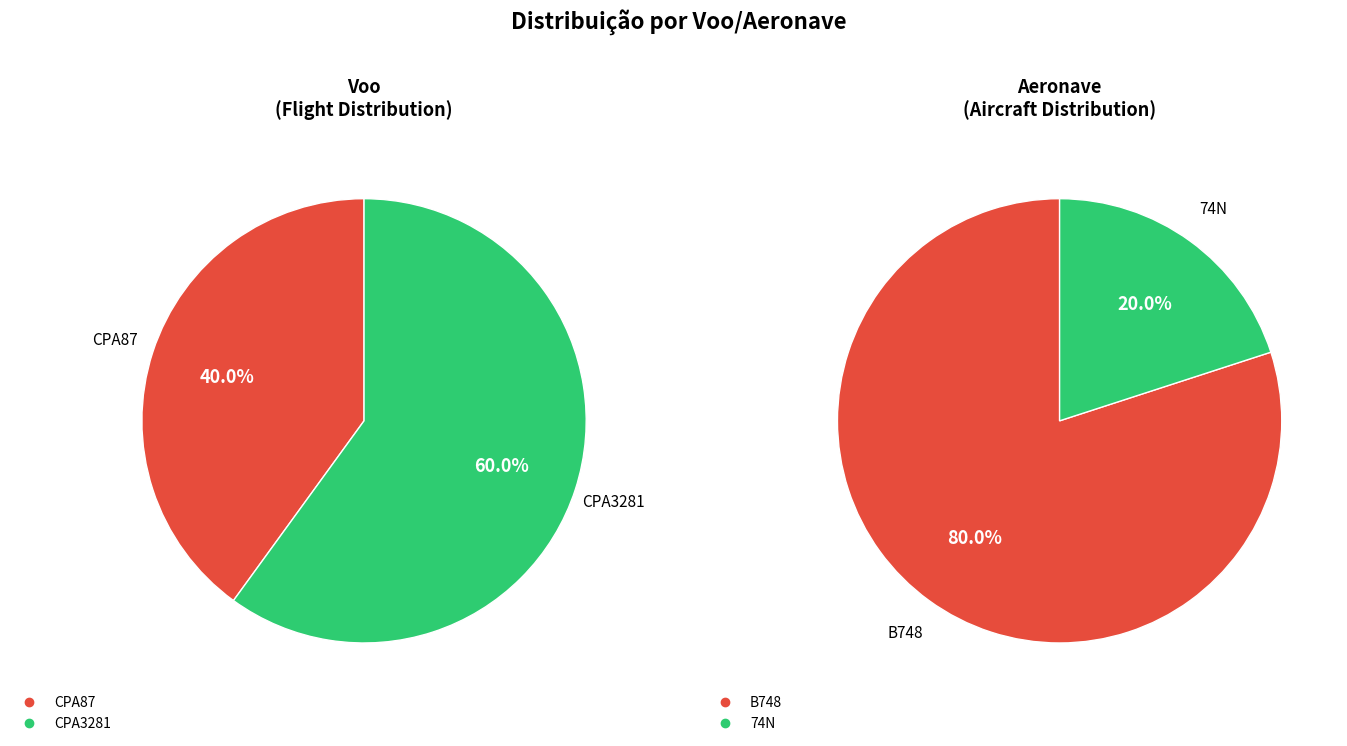

To the nearest percent, what is the difference between the largest and smallest slice percentages?

20%